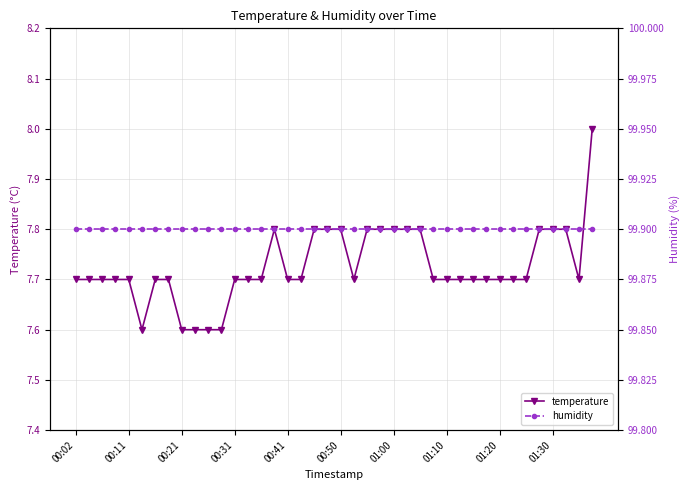

What is the minimum value for temperature?

7.6